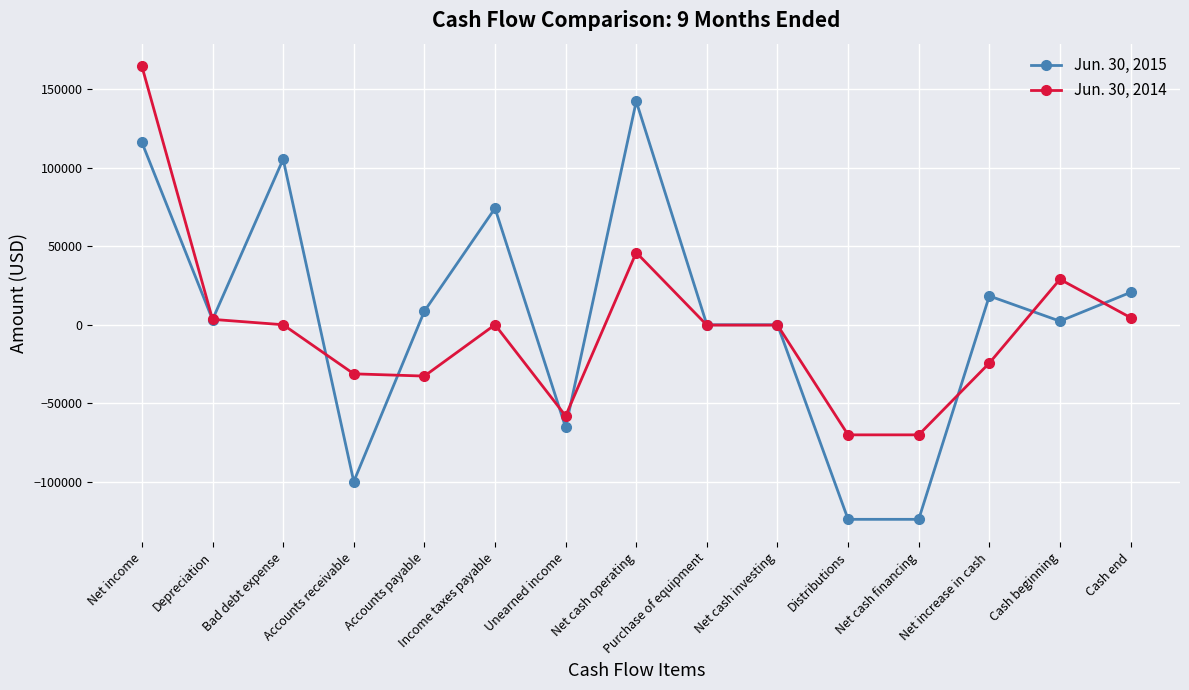

What is the sum of the Jun. 30, 2014 values at Cash beginning and Net income?

193624